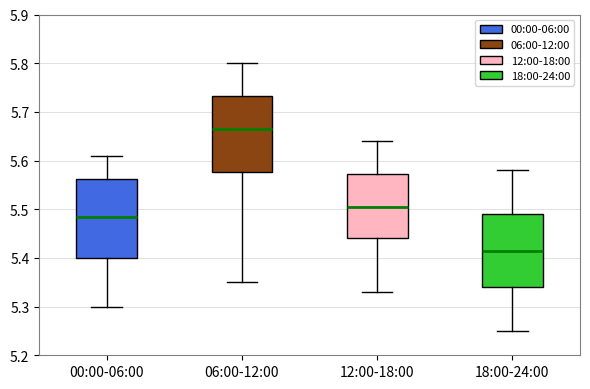

Reading left to right, read every box against the y-axis: the position of its median line, the range the box covers, and the ends of its whiskers. The values are not printed on the chart, so give them approximately, as read against the axis.

00:00-06:00: median 5.49, box 5.40 to 5.56, whiskers 5.30 to 5.61
06:00-12:00: median 5.67, box 5.58 to 5.73, whiskers 5.35 to 5.80
12:00-18:00: median 5.51, box 5.44 to 5.57, whiskers 5.33 to 5.64
18:00-24:00: median 5.42, box 5.34 to 5.49, whiskers 5.25 to 5.58